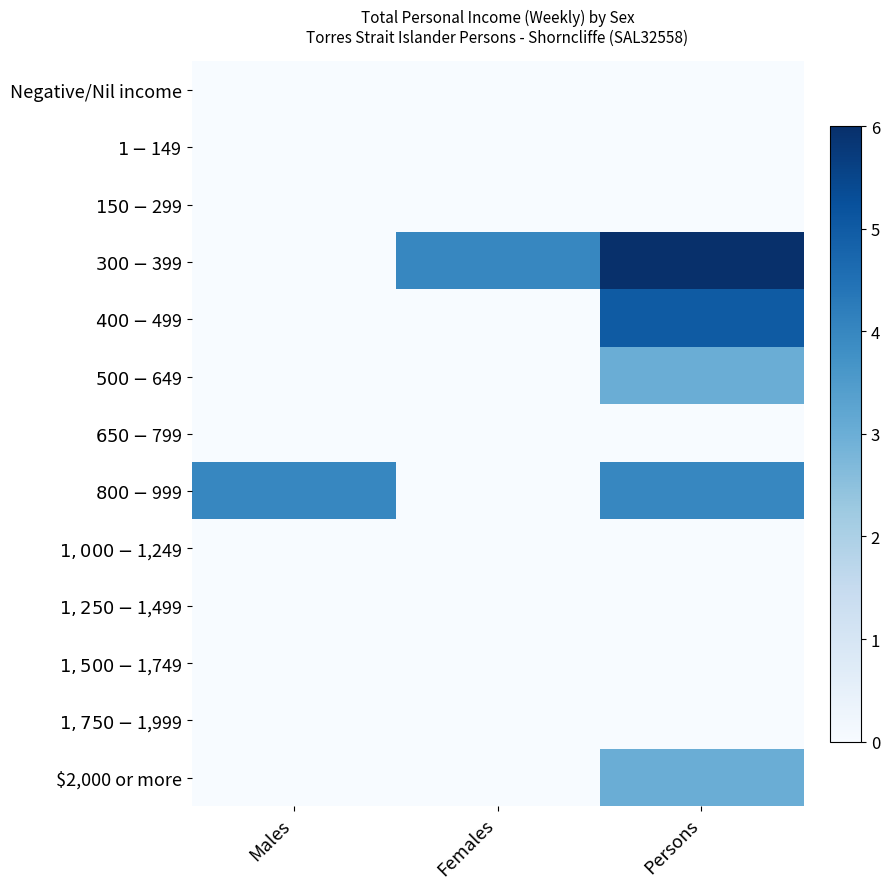

Reading left to right, what are all the values shown in this chart?

Negative/Nil income: Males=0	Females=0	Persons=0
$1-$149: Males=0	Females=0	Persons=0
$150-$299: Males=0	Females=0	Persons=0
$300-$399: Males=0	Females=4	Persons=6
$400-$499: Males=0	Females=0	Persons=5
$500-$649: Males=0	Females=0	Persons=3
$650-$799: Males=0	Females=0	Persons=0
$800-$999: Males=4	Females=0	Persons=4
$1,000-$1,249: Males=0	Females=0	Persons=0
$1,250-$1,499: Males=0	Females=0	Persons=0
$1,500-$1,749: Males=0	Females=0	Persons=0
$1,750-$1,999: Males=0	Females=0	Persons=0
$2,000 or more: Males=0	Females=0	Persons=3